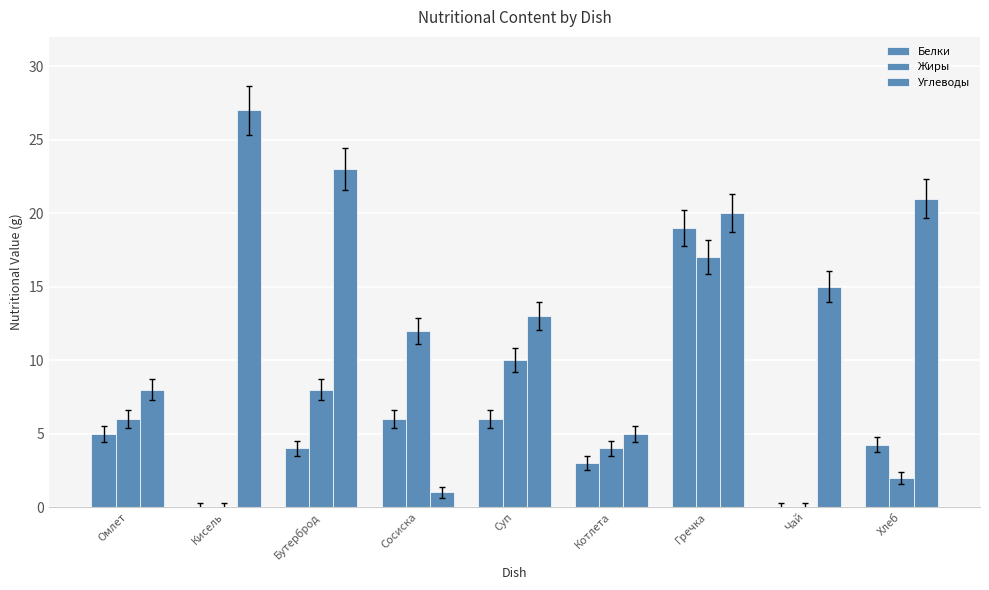

What is the label of the 7th bar from the left?

Гречка